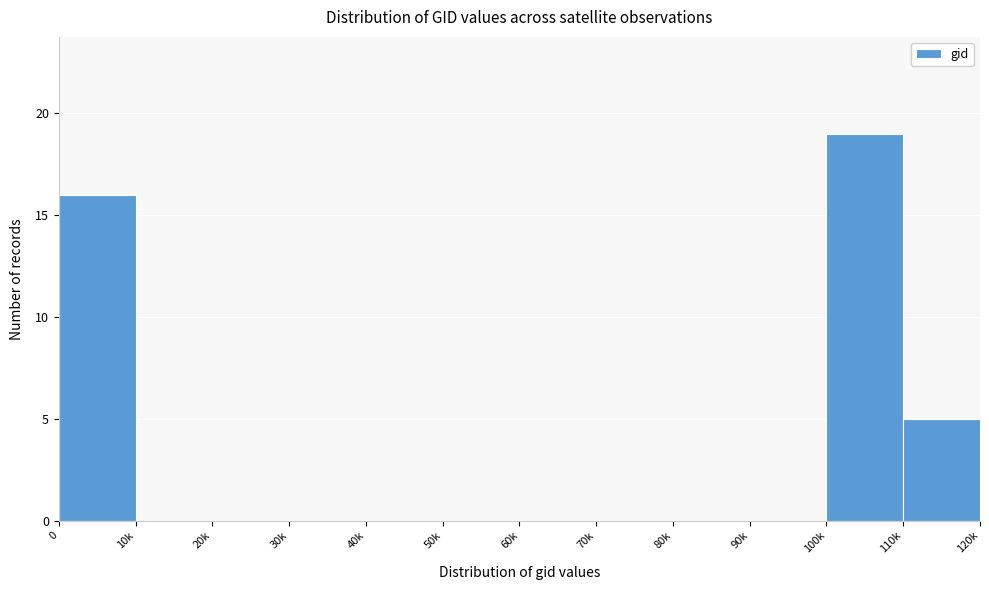

Reading right to left, extract all data points from this chart.

110k=5	100k=19	90k=0	80k=0	70k=0	60k=0	50k=0	40k=0	30k=0	20k=0	10k=0	0=16